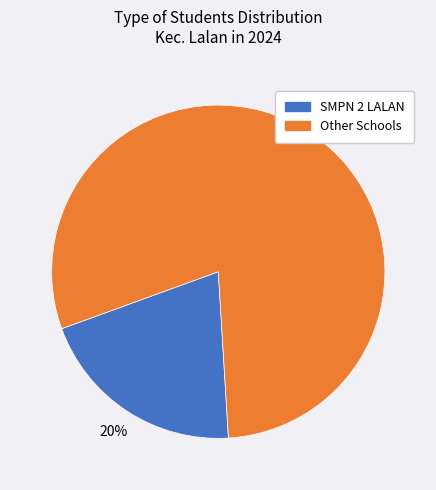

Combined, do SMPN 2 LALAN and Other Schools account for over 50%?

Yes